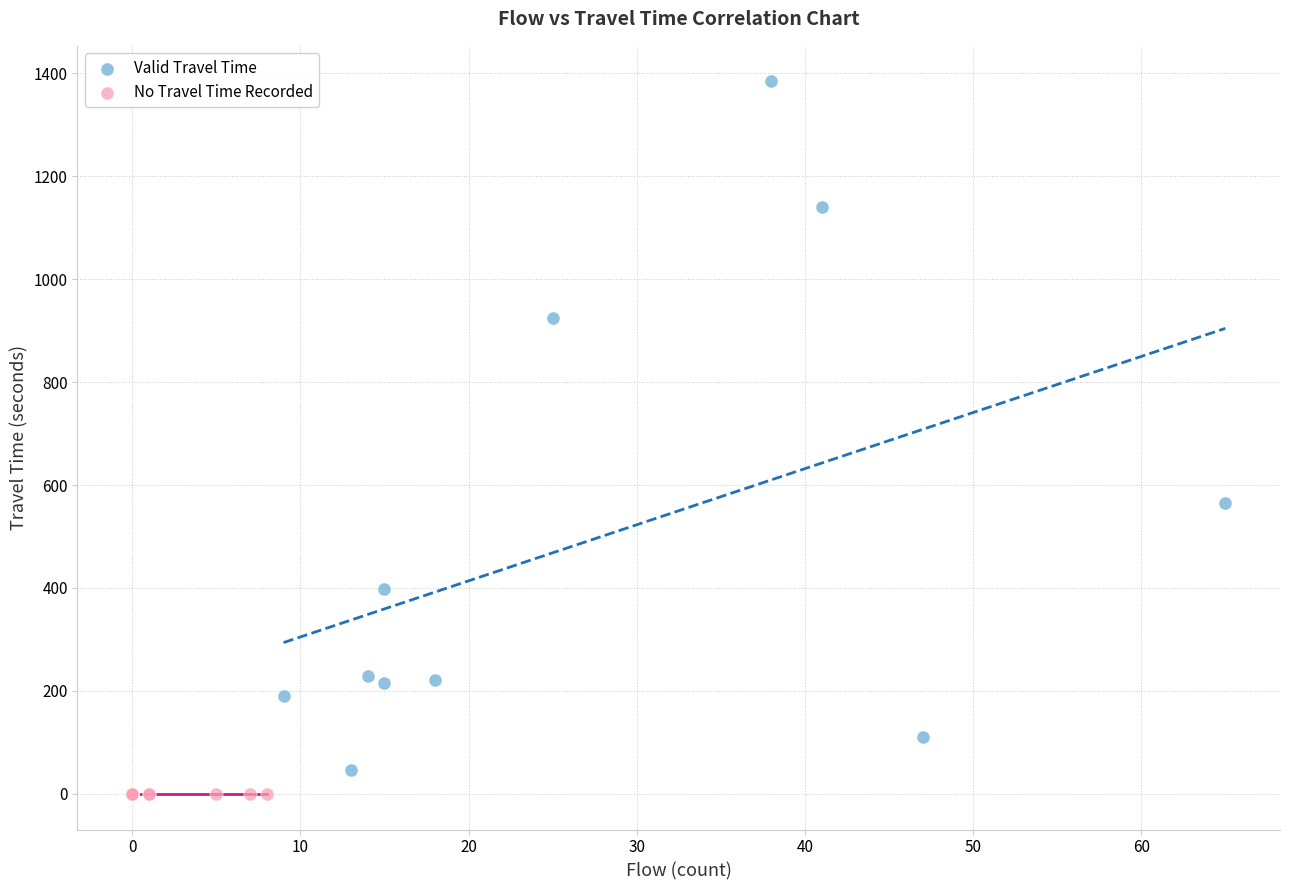

Which series reaches the maximum Y coordinate?

Valid Travel Time